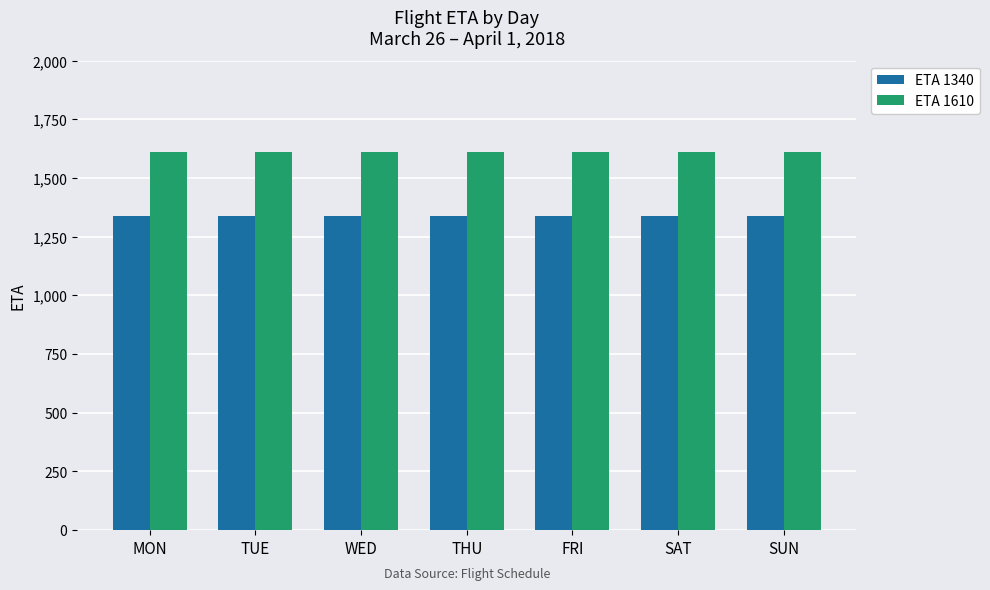

What is the greatest value displayed?

1610